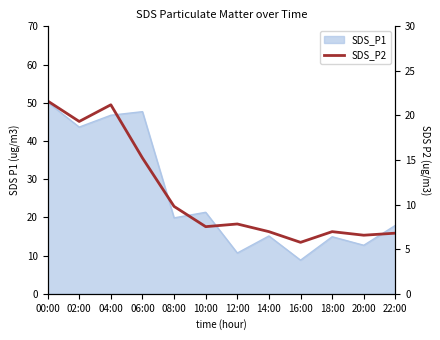

What is the label of the 10th point from the right?

04:00